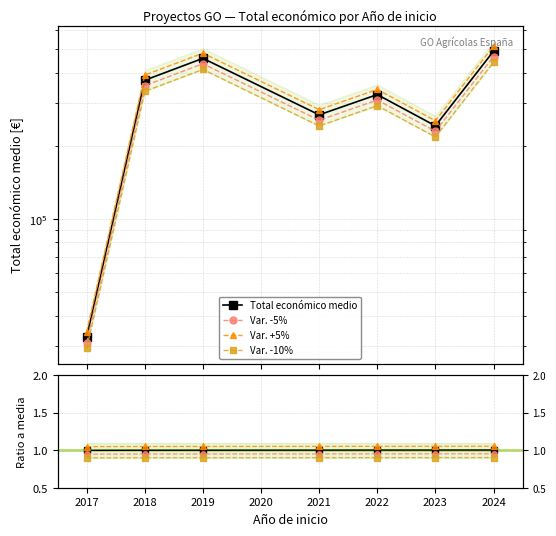

What is the difference between the maximum and minimum values in the Total económico medio series?

459213.5